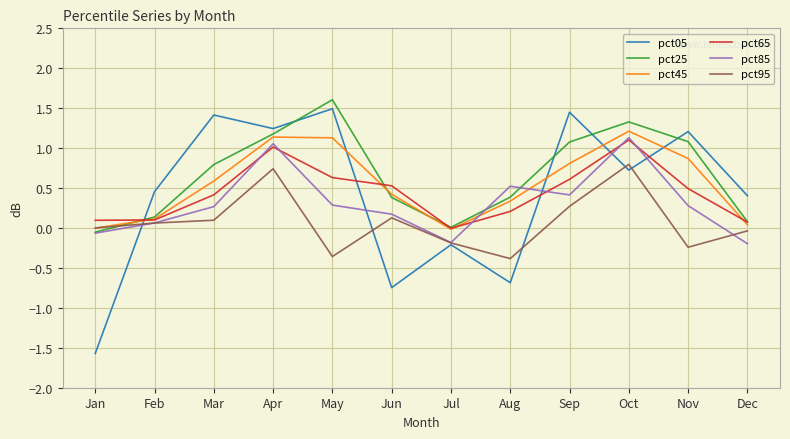

What is the greatest value displayed?

1.6